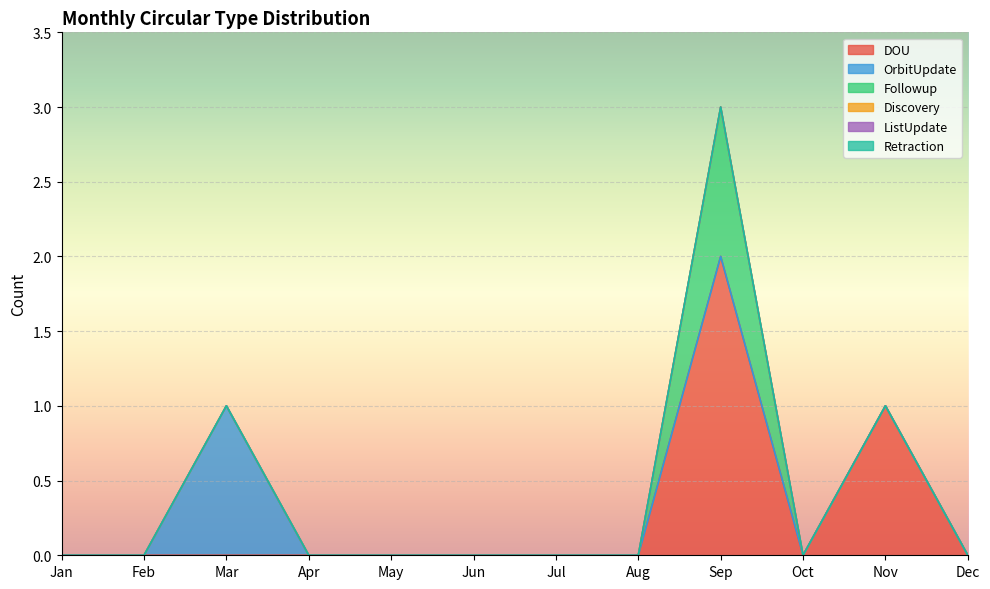

At which label is DOU closest to 1?

Nov